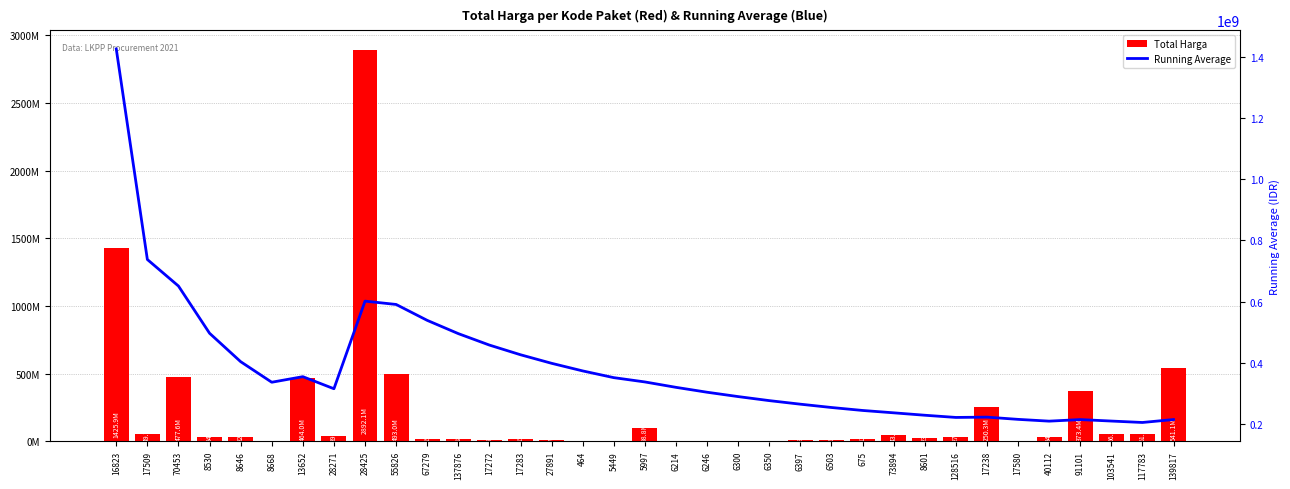

What position from the left is 464?

16